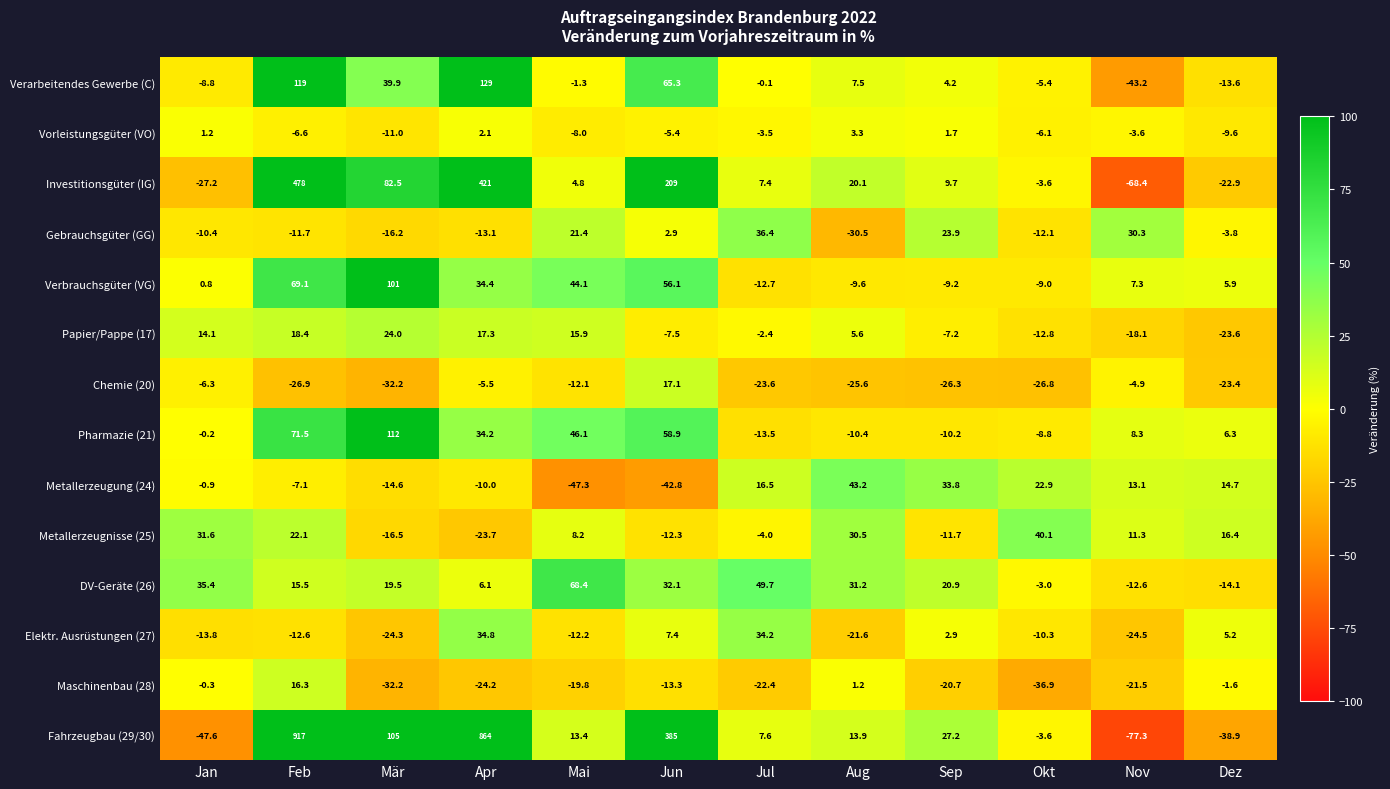

The Fahrzeugbau (29/30) series shows 105.0 at Mär. True or false?

True